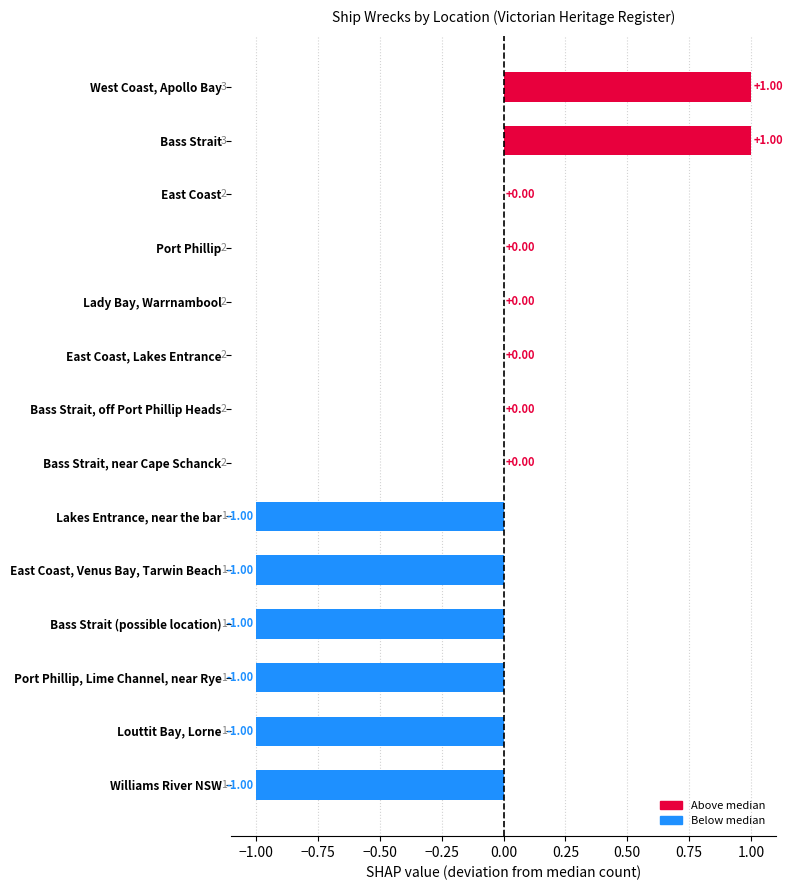

What is the change in value from West Coast, Apollo Bay to Lady Bay, Warrnambool?

-1